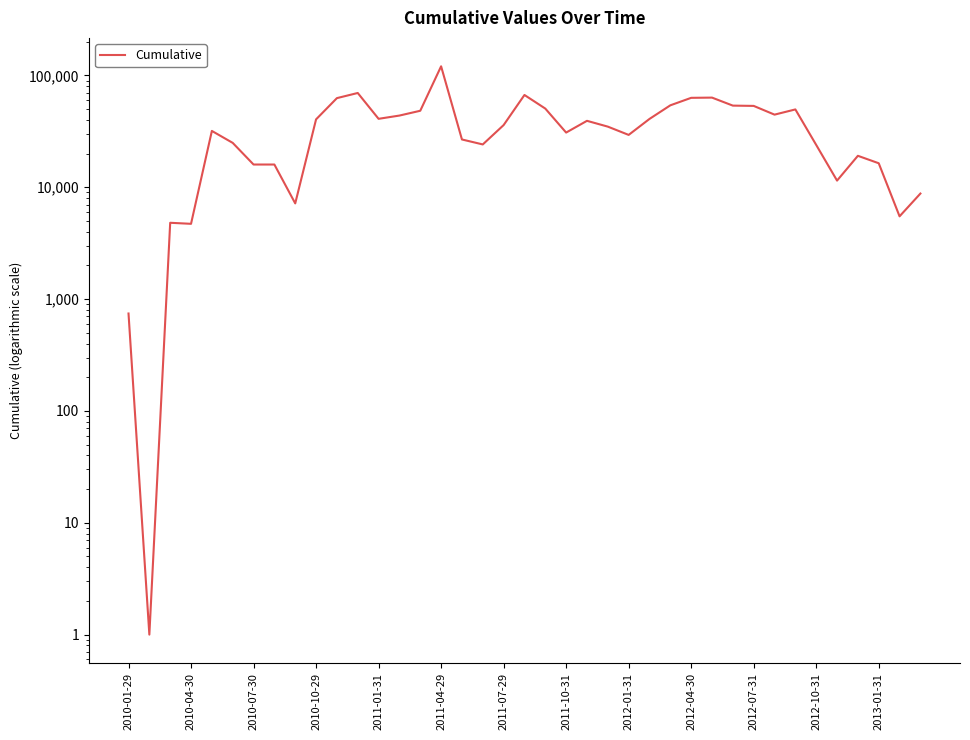

How many points are lower than both their immediate neighbors (excluding endpoints)?

10